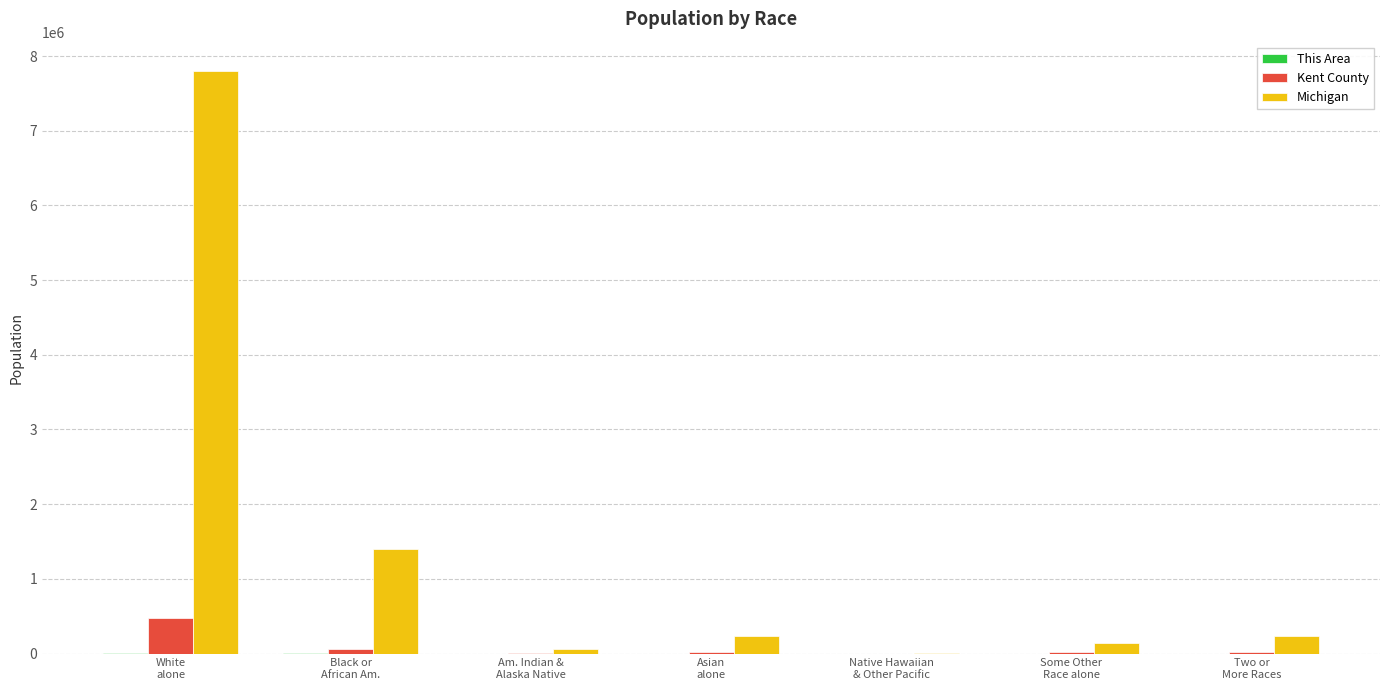

Which series has the largest total across all categories?

Michigan